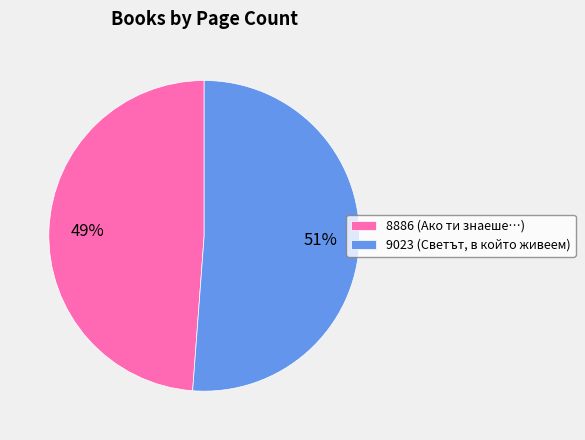

Rank the categories by value from highest to lowest.

9023, 8886